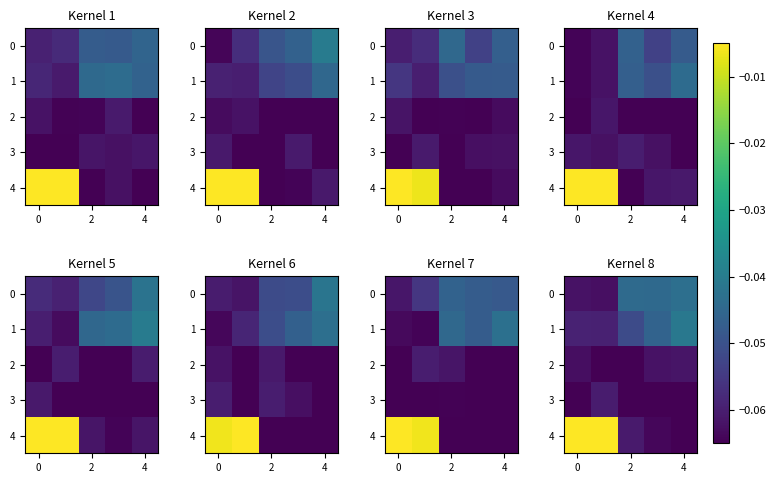

Which has a higher value, 6 or 0?

6